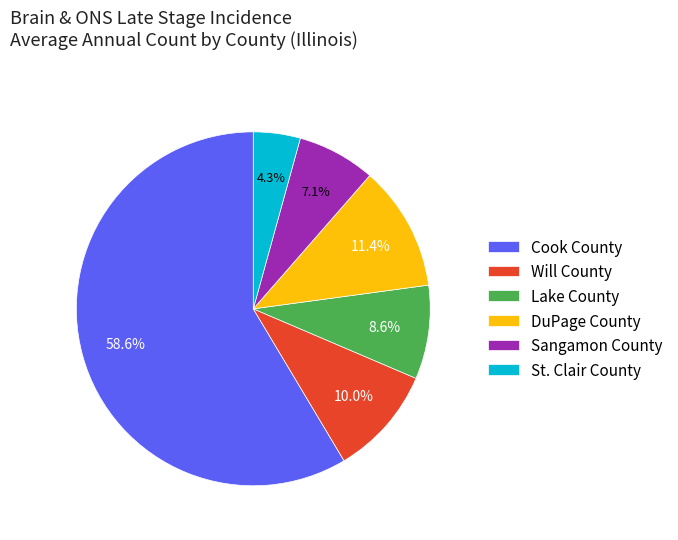

Which slice represents more than half of the pie?

Cook County